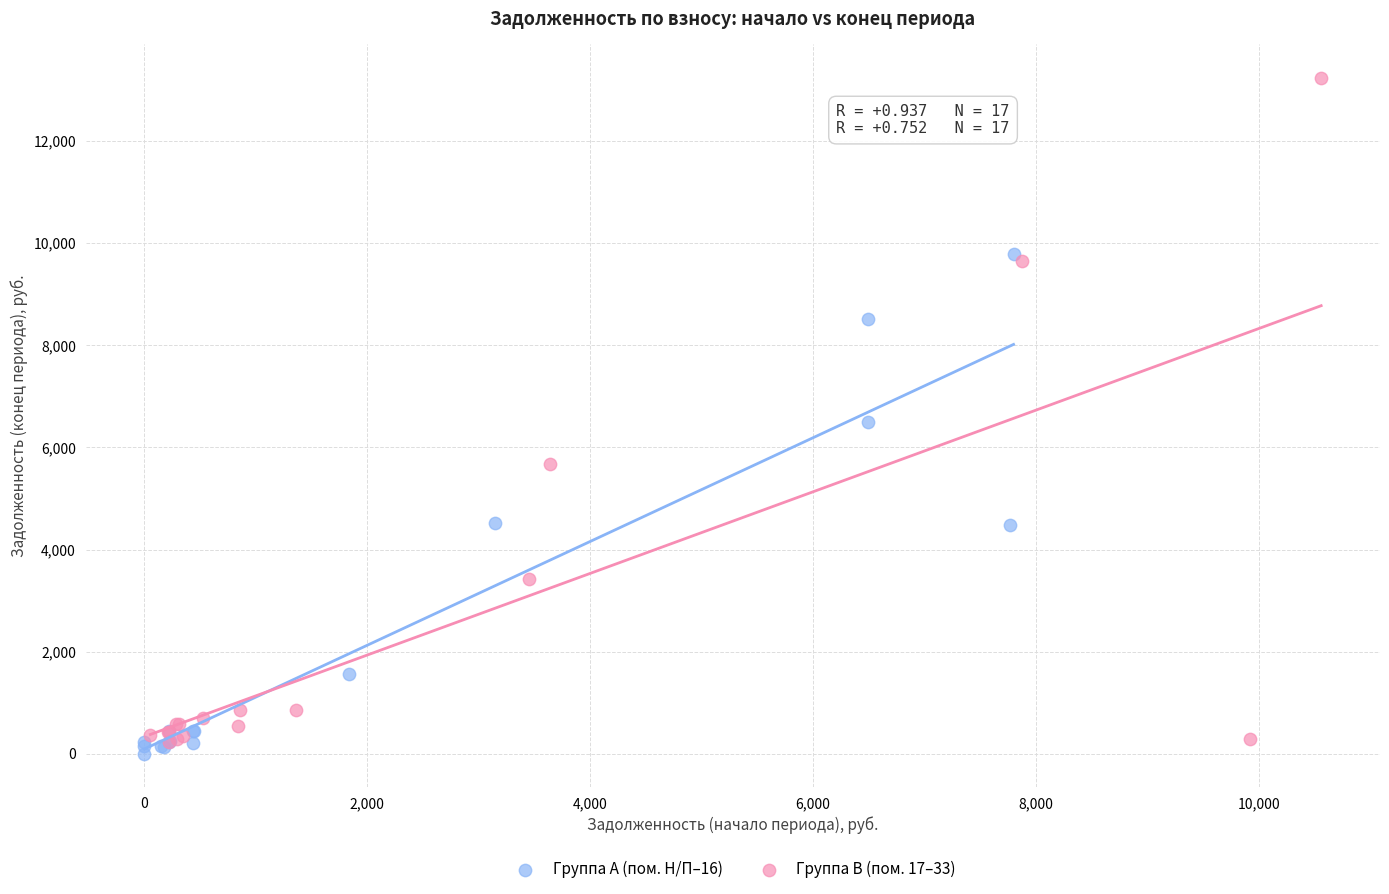

Which series has the widest spread of Y values?

Группа B (пом. 17–33)